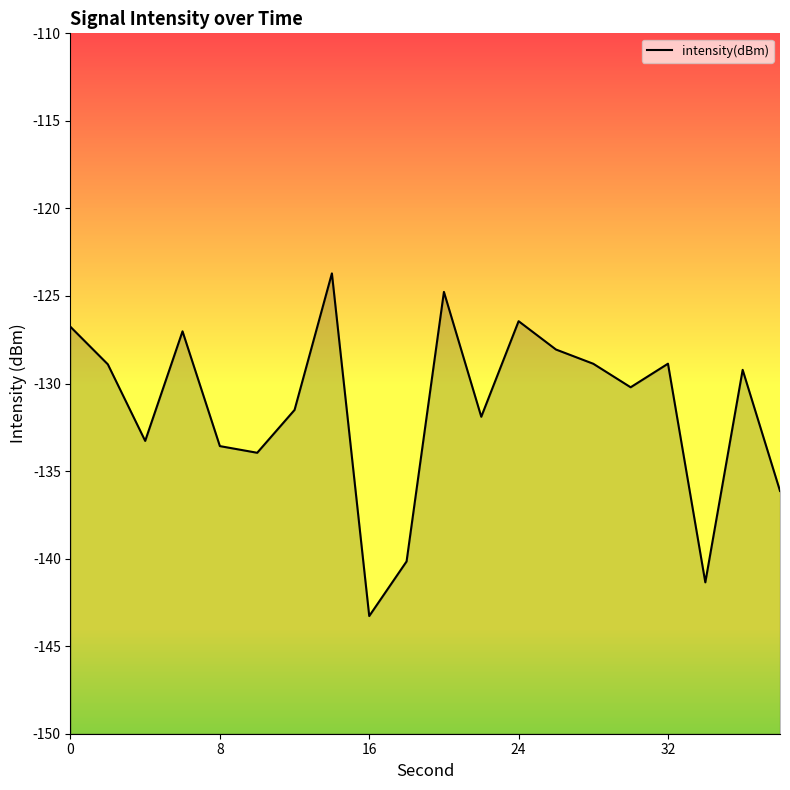

How many points are lower than both their immediate neighbors (excluding endpoints)?

6